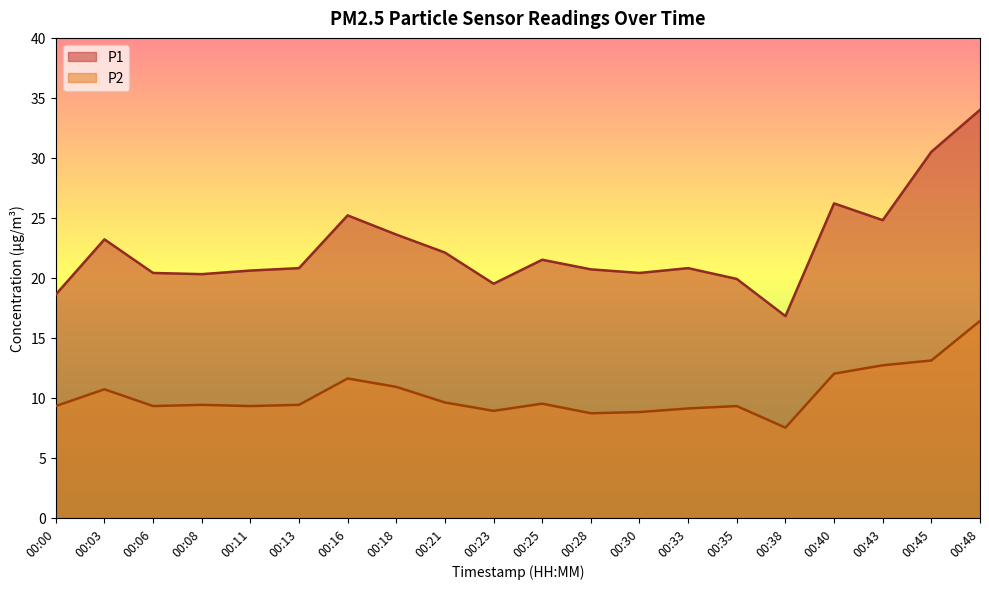

What are all the series names shown in the legend?

P1, P2